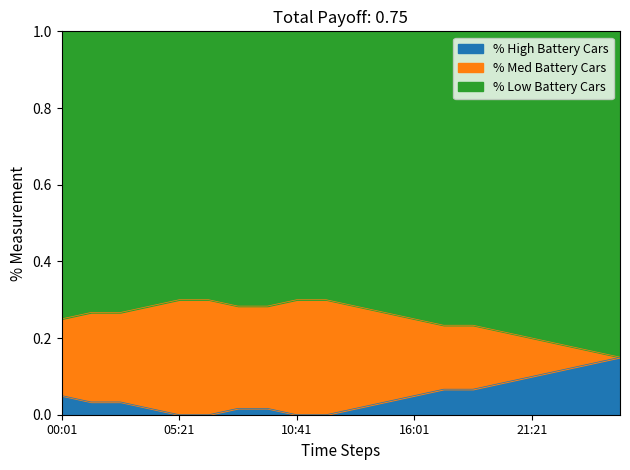

How many lines are shown in the chart?

3